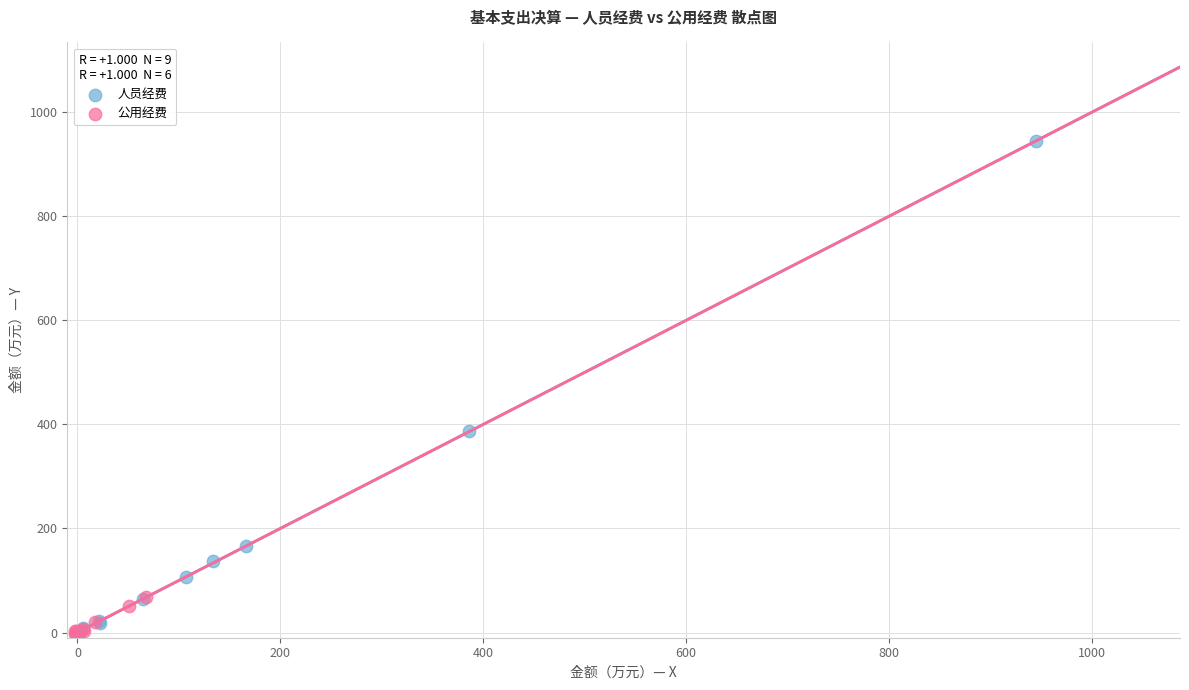

Which series has the largest Y range (max minus min)?

人员经费